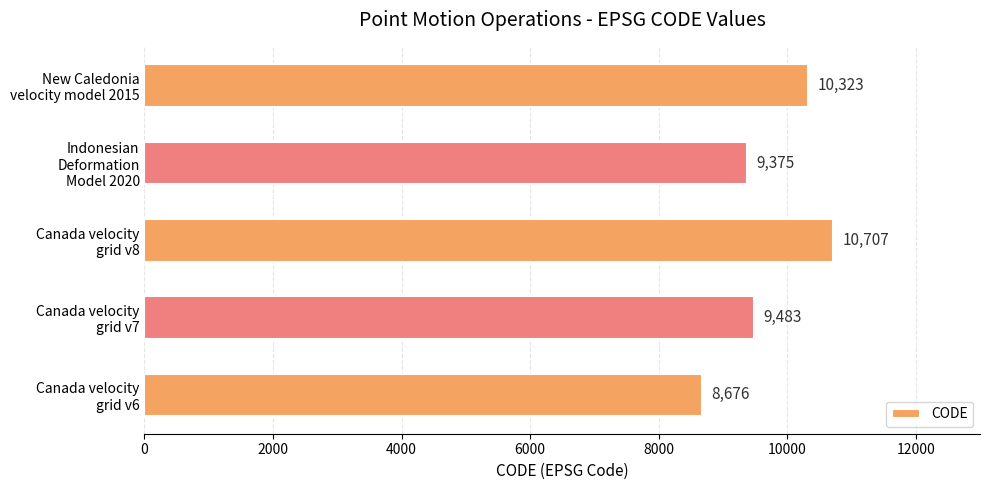

What is the greatest value displayed?

10707